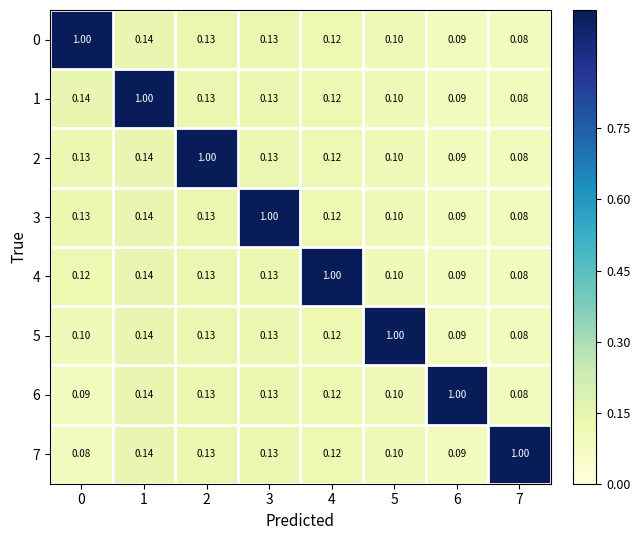

At which category is the sum across all series the highest?

1